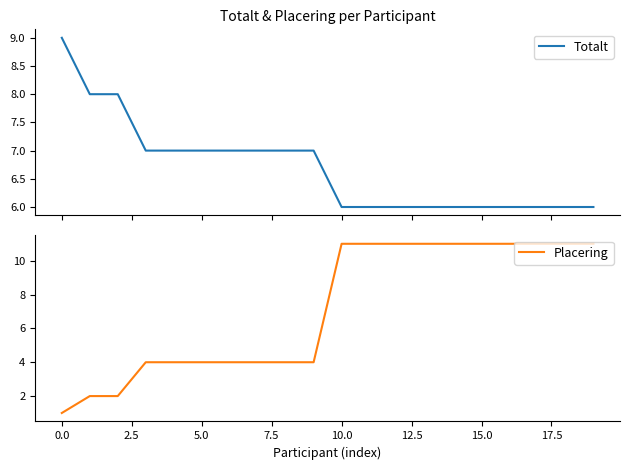

What value does the Totalt series have at 13?

6